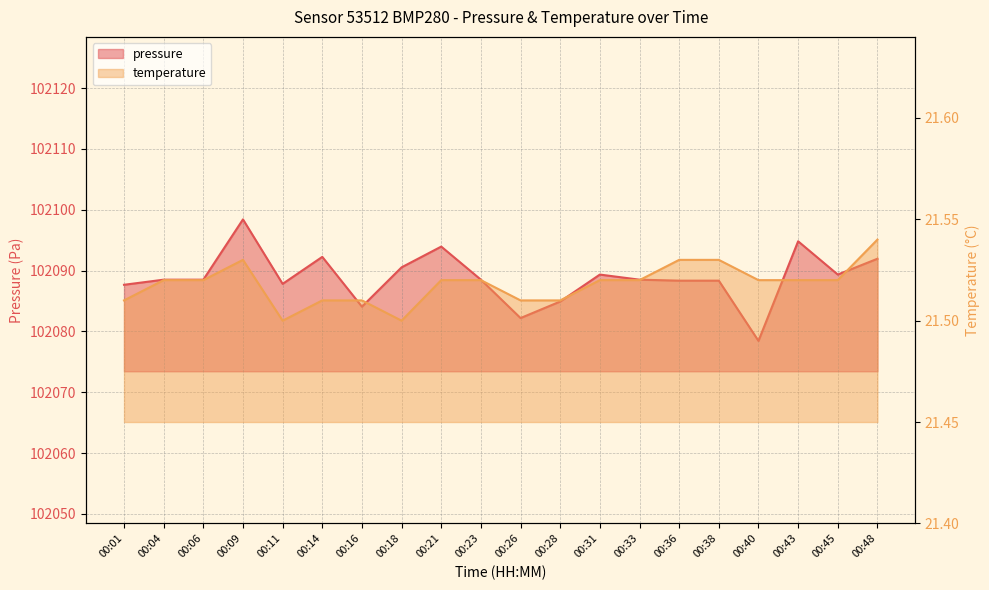

Which category has the highest value in the temperature series?

00:48